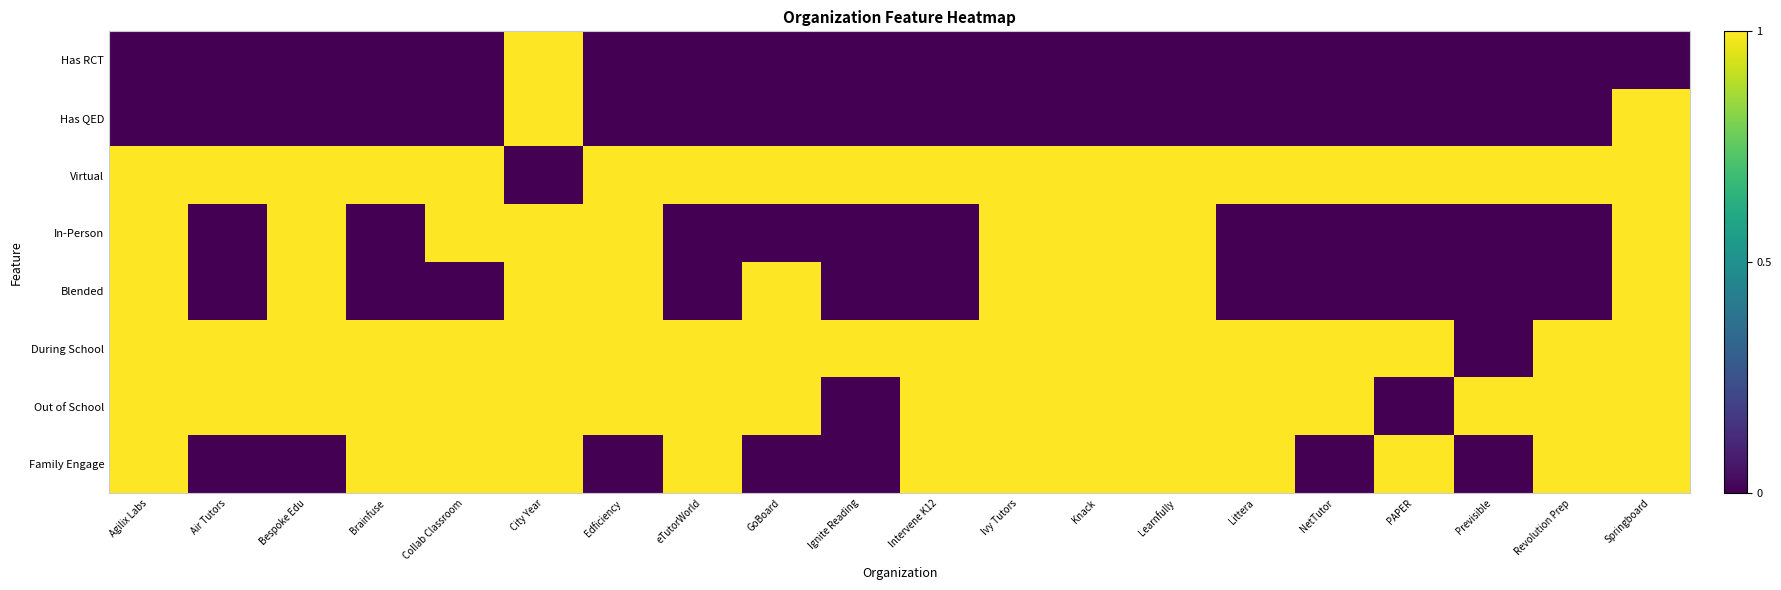

At which category does the chart reach its minimum across all series?

Agilix Labs